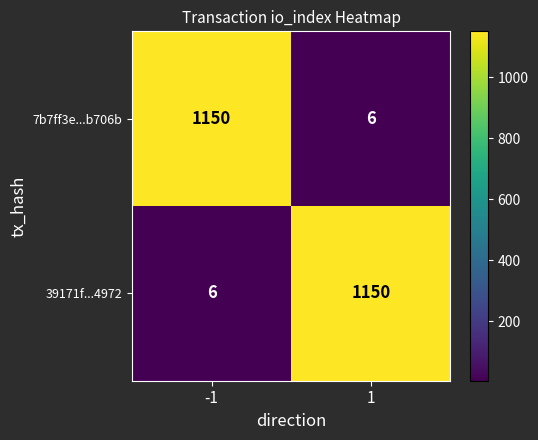

What is the difference between the 39171f...4972 values at 1 and -1?

1144